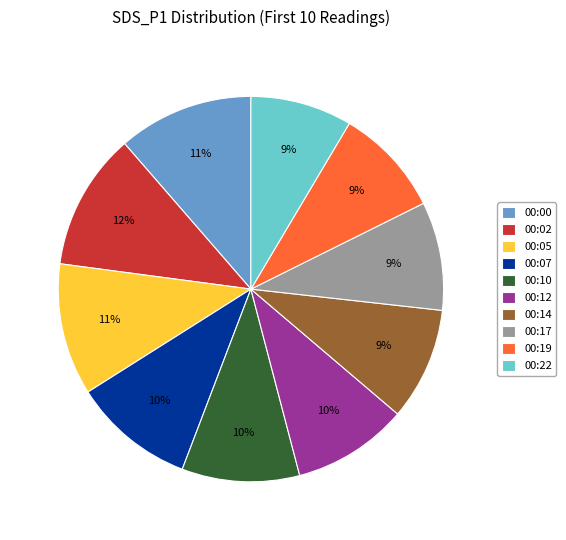

Count the number of slices in the pie.

10